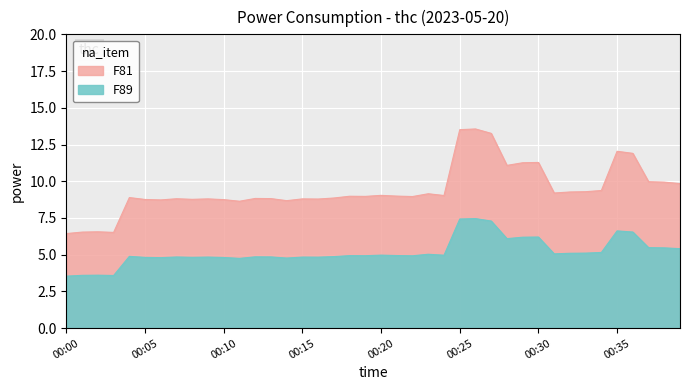

List the labels in order of value, smallest first.

00:00, 00:03, 00:01, 00:02, 00:11, 00:14, 00:06, 00:10, 00:05, 00:08, 00:16, 00:09, 00:15, 00:07, 00:13, 00:12, 00:17, 00:04, 00:22, 00:19, 00:18, 00:21, 00:24, 00:20, 00:23, 00:31, 00:32, 00:33, 00:34, 00:39, 00:38, 00:37, 00:28, 00:29, 00:30, 00:36, 00:35, 00:27, 00:25, 00:26